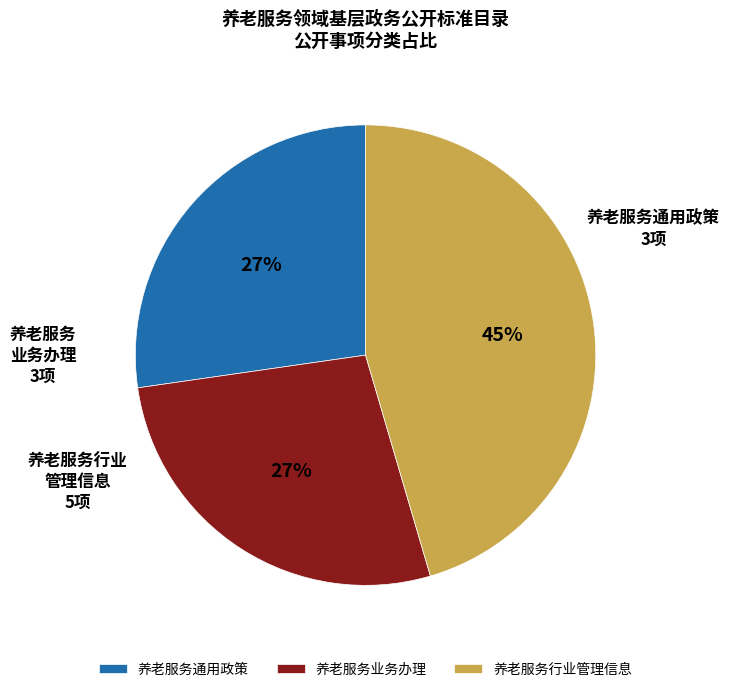

Which has a higher value, 养老服务行业管理信息 or 养老服务通用政策?

养老服务行业管理信息